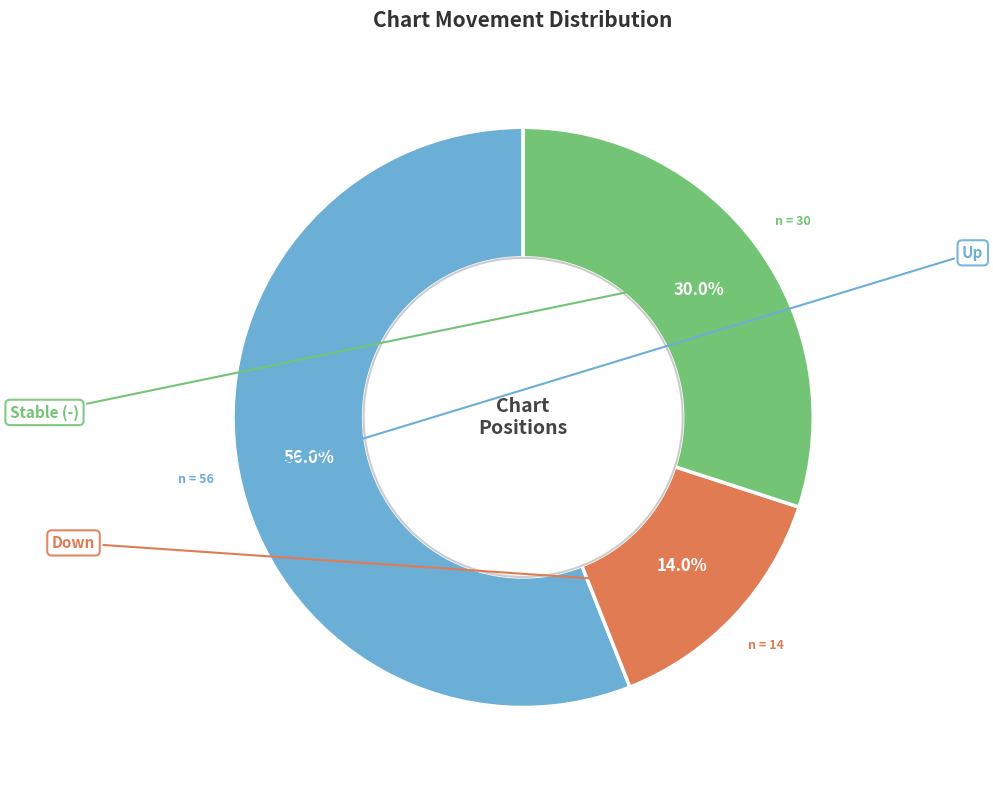

Is there a majority slice in this chart?

Yes